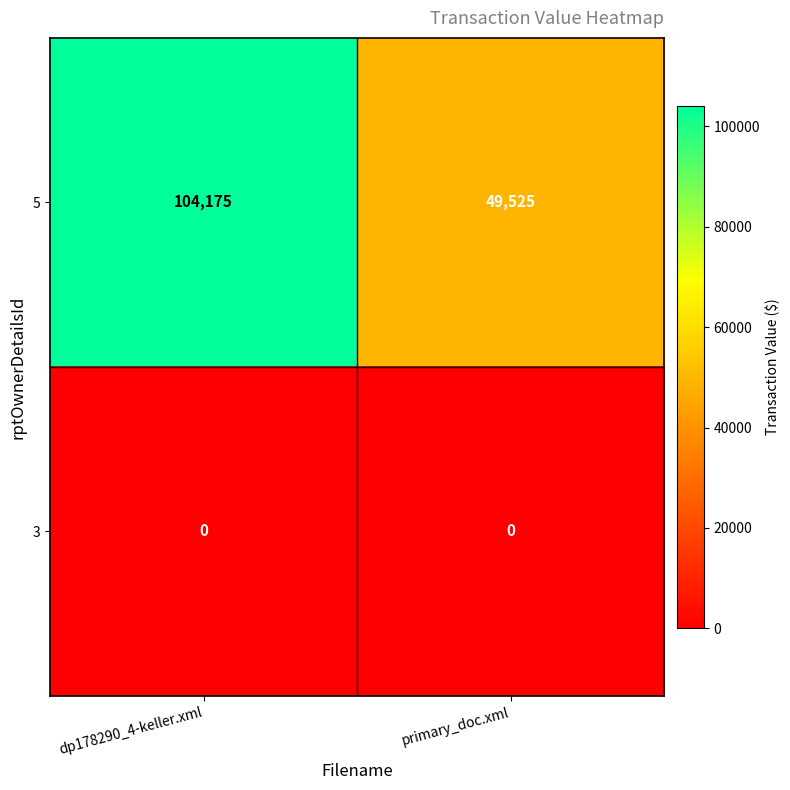

What is the difference between the maximum and minimum values in the 5 series?

54650